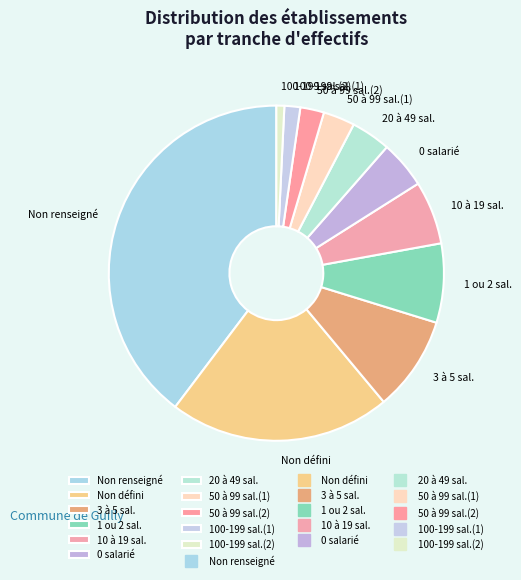

Combined, do Non renseigné and 100-199 sal.(2) account for over 50%?

No